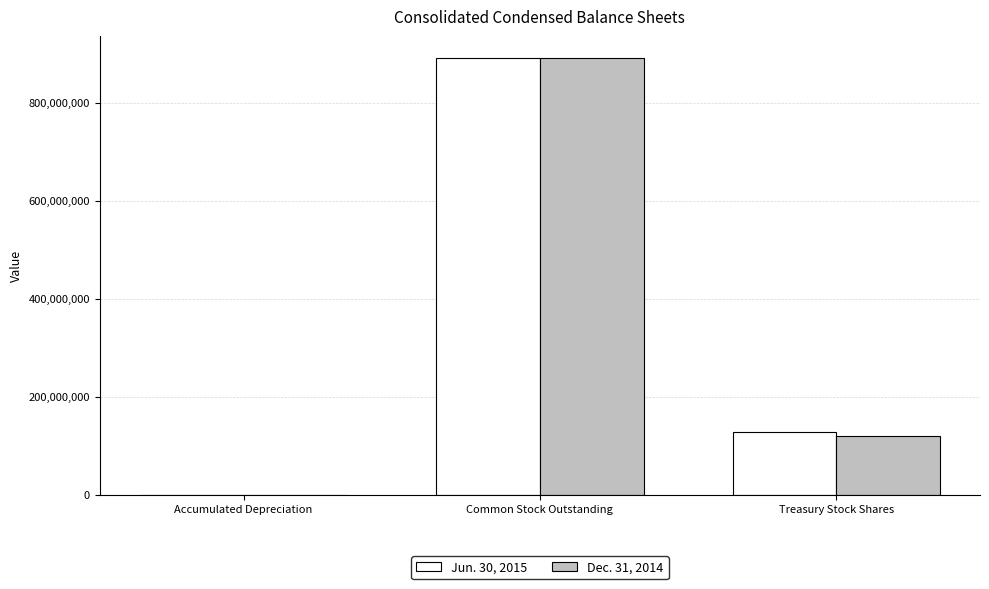

True or false: Jun. 30, 2015 has a value of 1262960659 at Common Stock Outstanding.

False